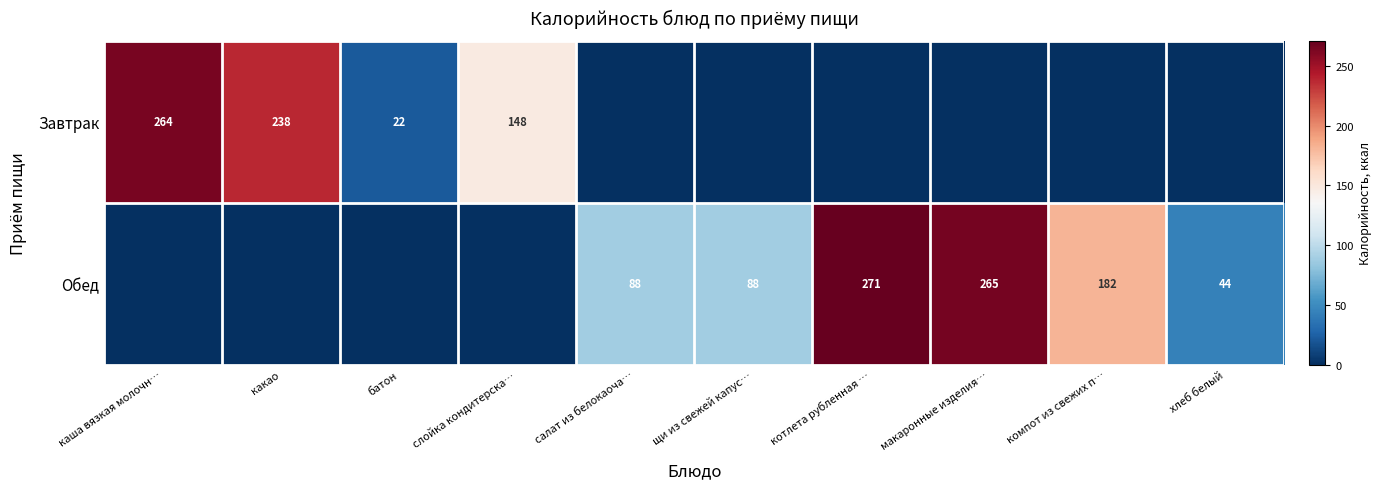

What is the sum of the Завтрак values at какао and каша вязкая молочн…?

502